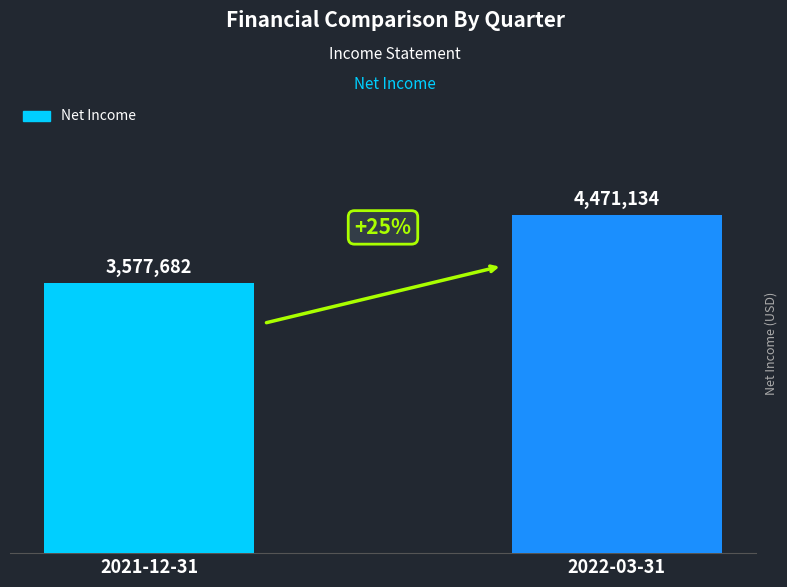

True or false: the data shows 5266692 at 2021-12-31.

False